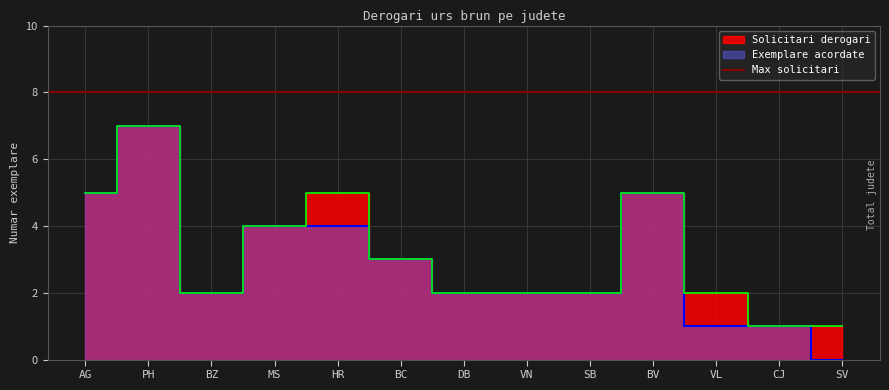

How many data points in Exemplare acordate are above 2?

6